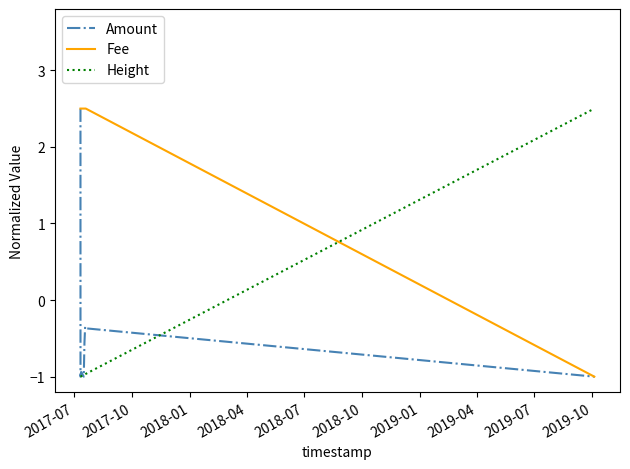

What is the greatest value displayed?

2.5